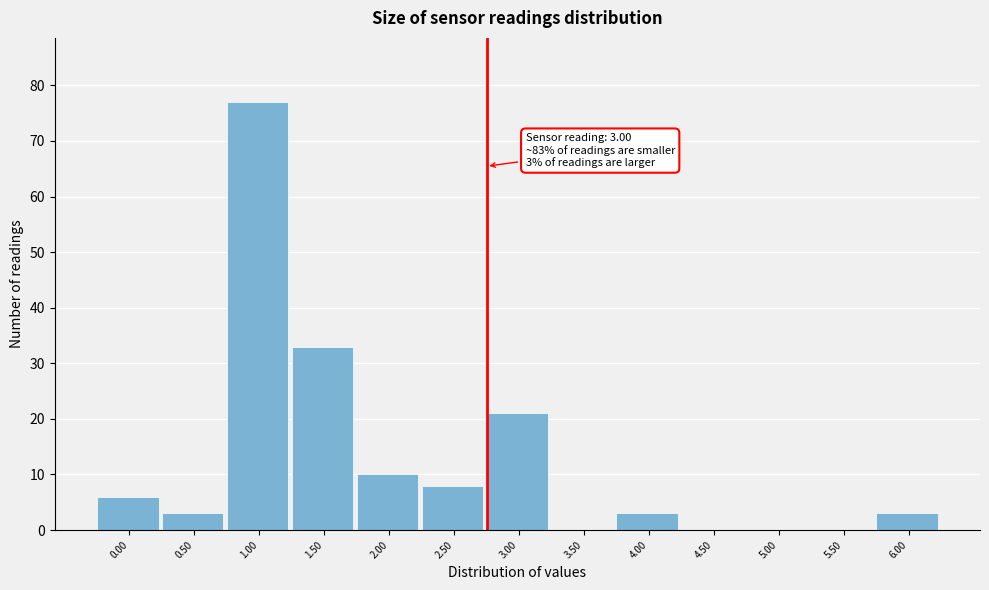

Reading left to right, transcribe all the data shown in this chart.

0.00=6	0.50=3	1.00=77	1.50=33	2.00=10	2.50=8	3.00=21	3.50=0	4.00=3	4.50=0	5.00=0	5.50=0	6.00=3